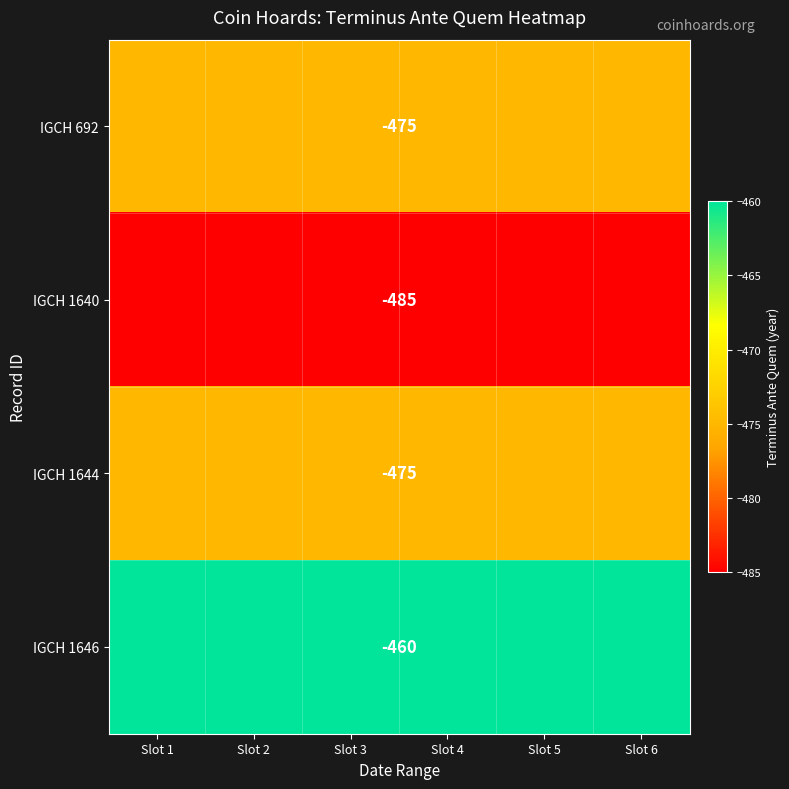

What is the total value across all series at Slot 3?

-1895